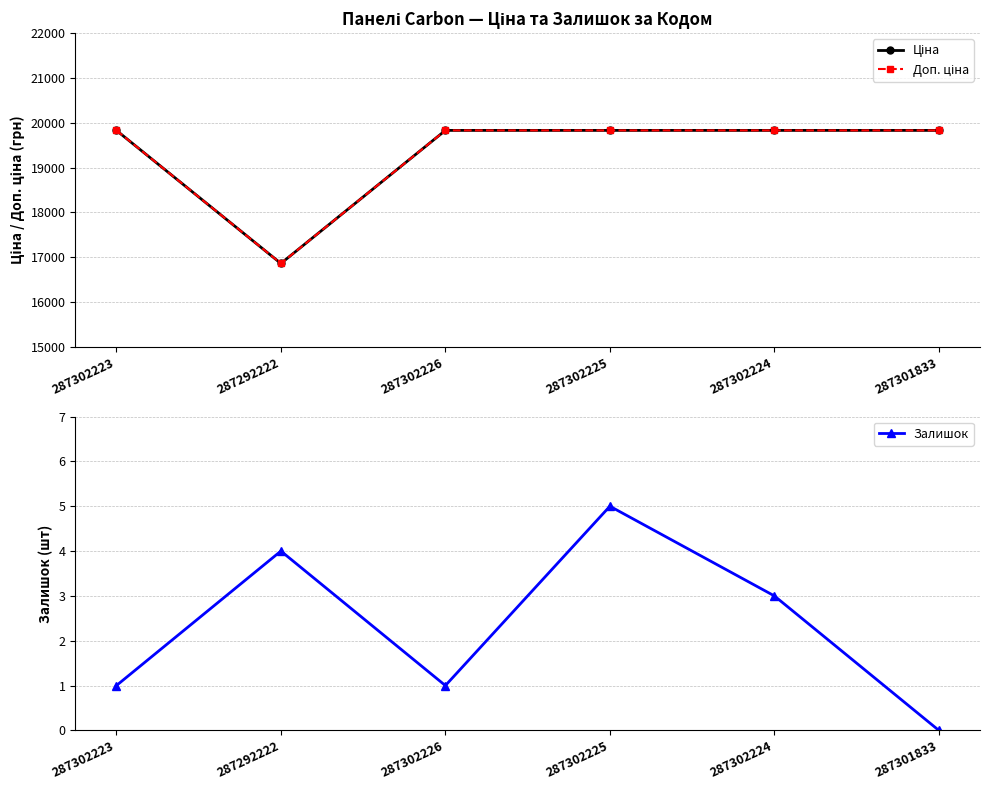

Between 287292222 and 287302224, which is larger?

287302224